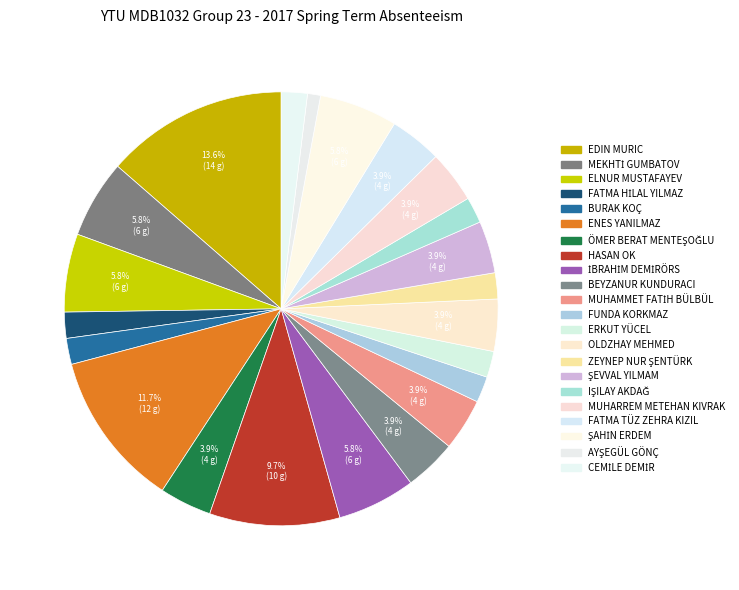

How many slices are in this pie chart?

22